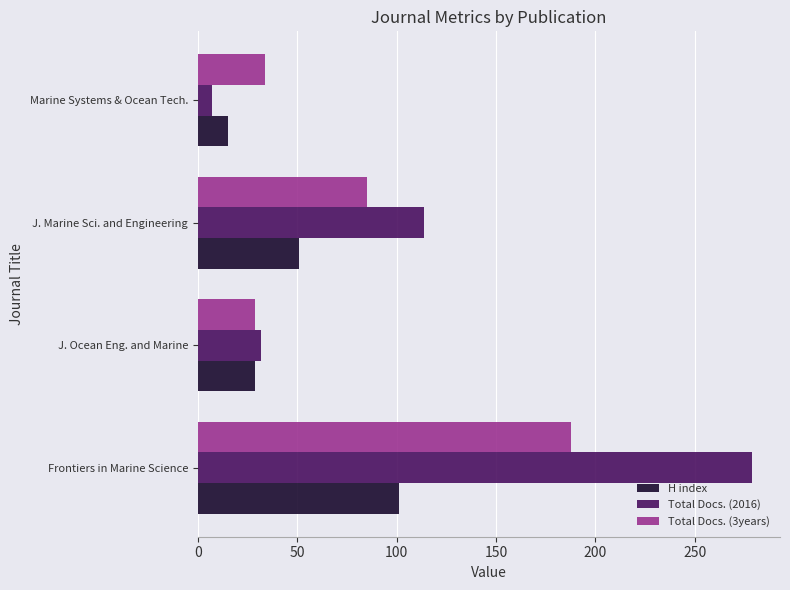

Rank the series by their average value, from lowest to highest.

H index, Total Docs. (3years), Total Docs. (2016)